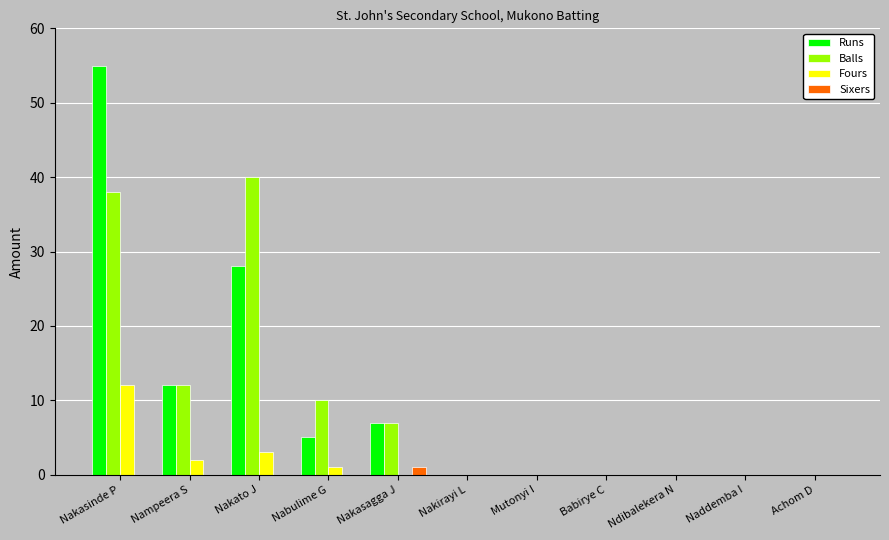

What is the highest value of the Sixers series?

1